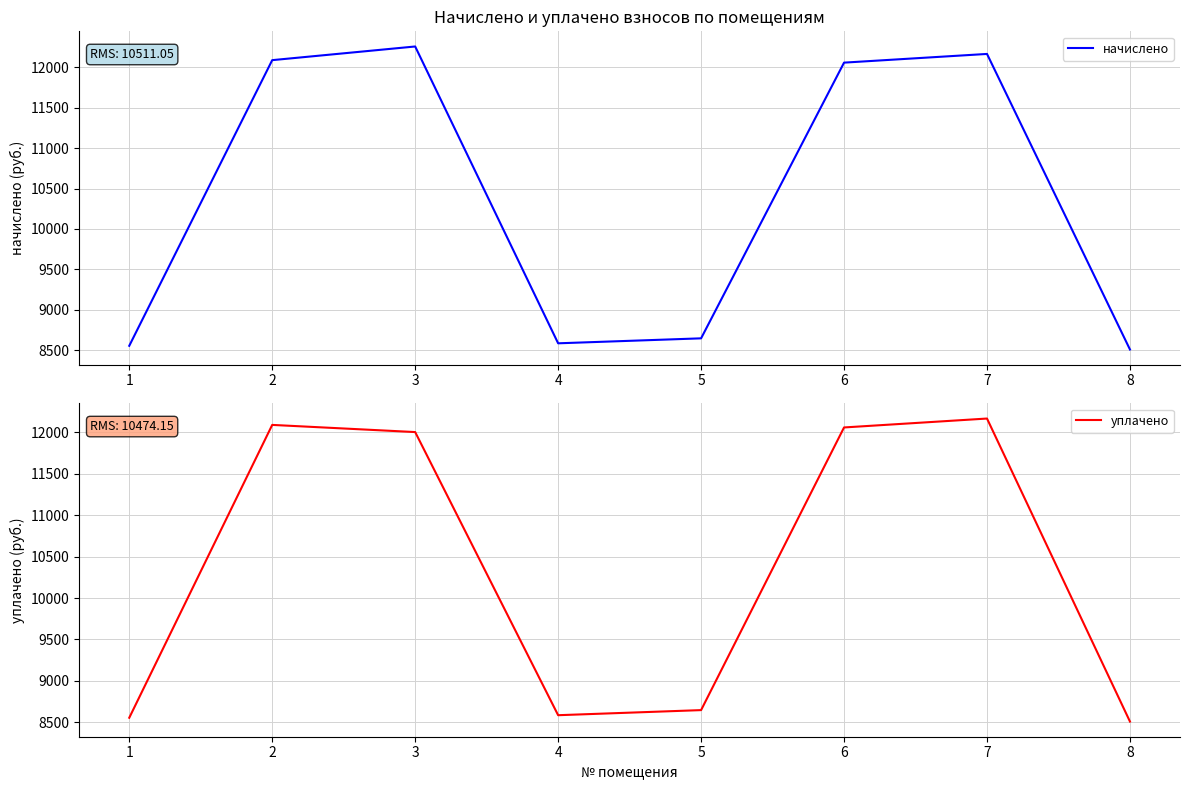

Reading left to right, what are all the values shown in this chart?

начислено: 8555.5	12088.3	12257.3	8586.2	8647.7	12057.6	12165.1	8509.4
уплачено: 8555.5	12088.3	12001.9	8586.2	8647.7	12057.6	12165.1	8509.4